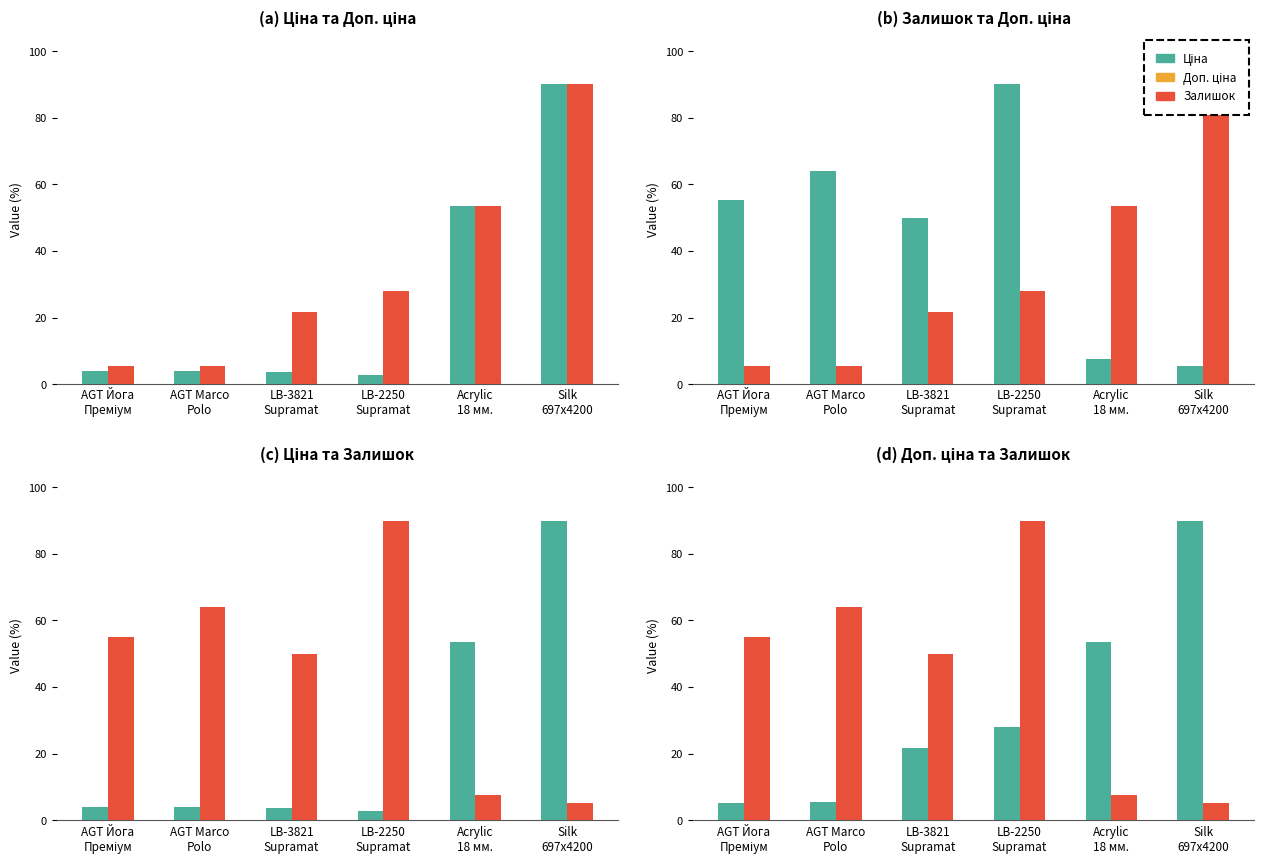

What position from the left is AGT Йога
Преміум?

1